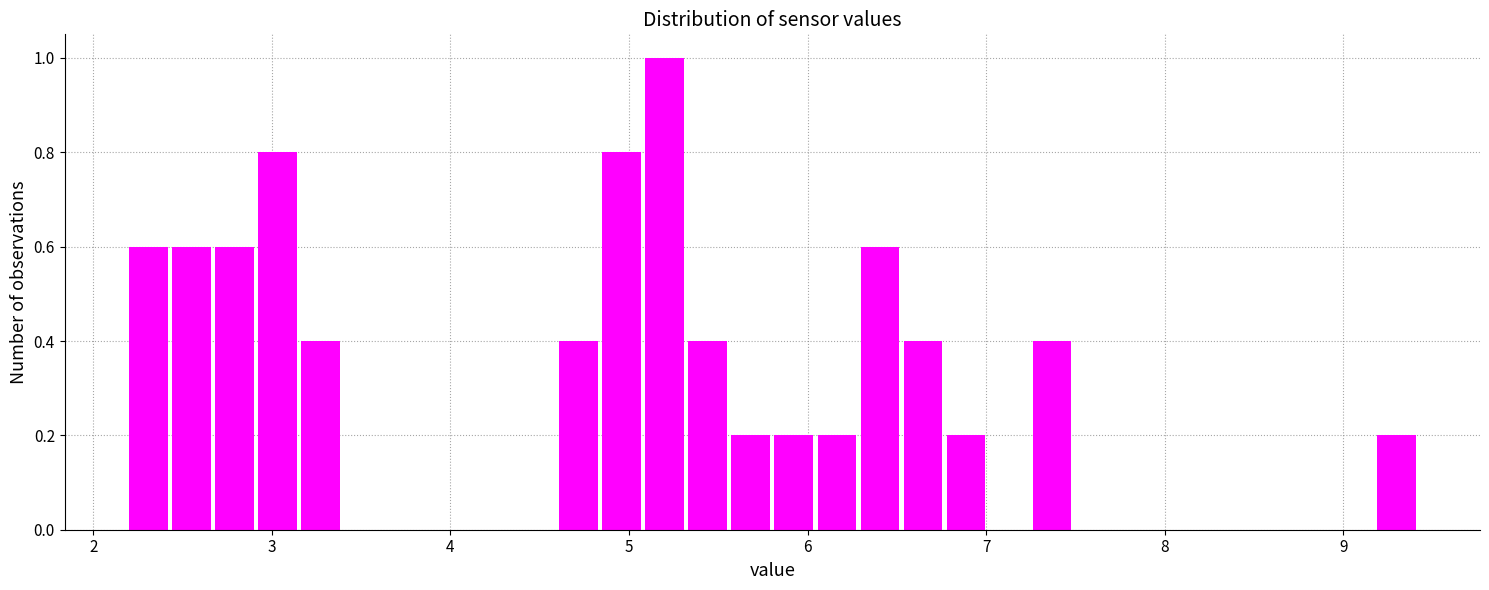

Around what value on the x-axis is the tallest bar? Give the approximate position of its centre, as read against the axis.

5.2